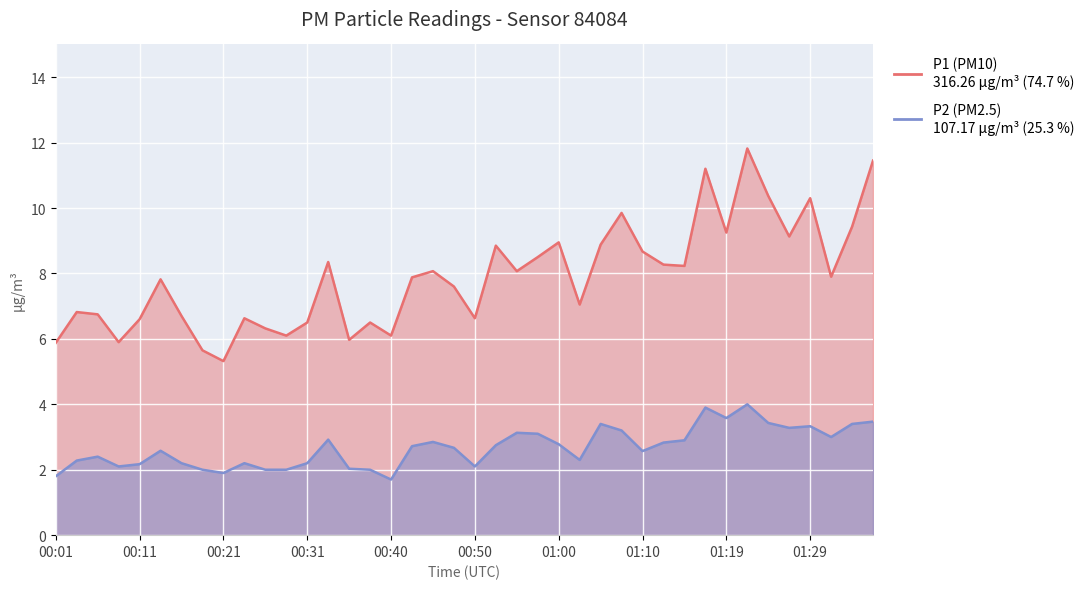

What is the difference between the highest and lowest values at 01:17?

7.3